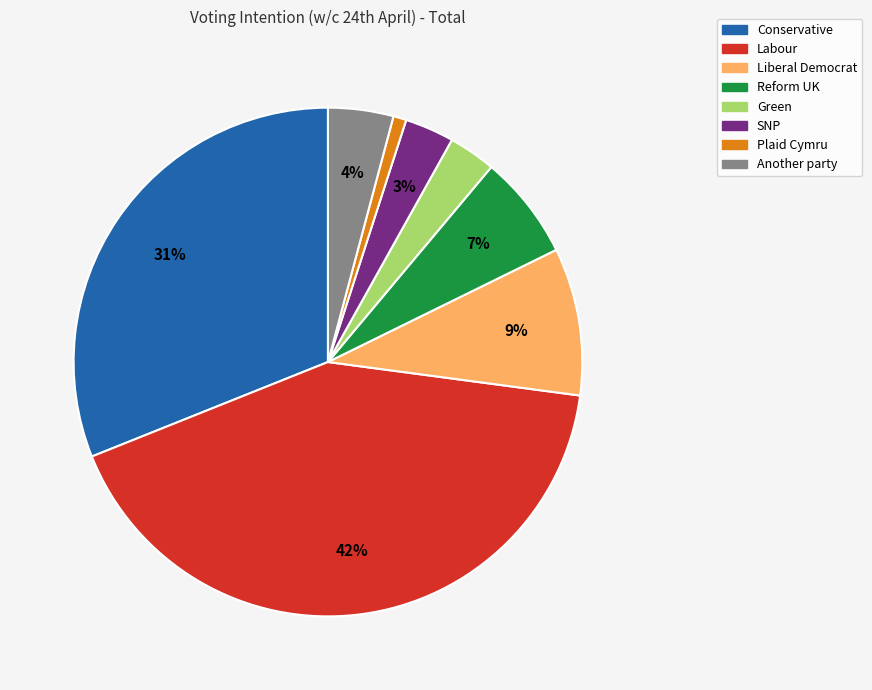

Which slice is the smallest?

Plaid Cymru